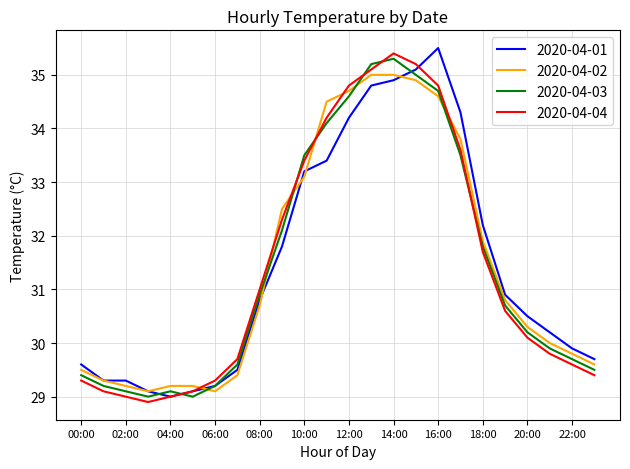

True or false: 2020-04-02 and 2020-04-04 cross at least once.

True